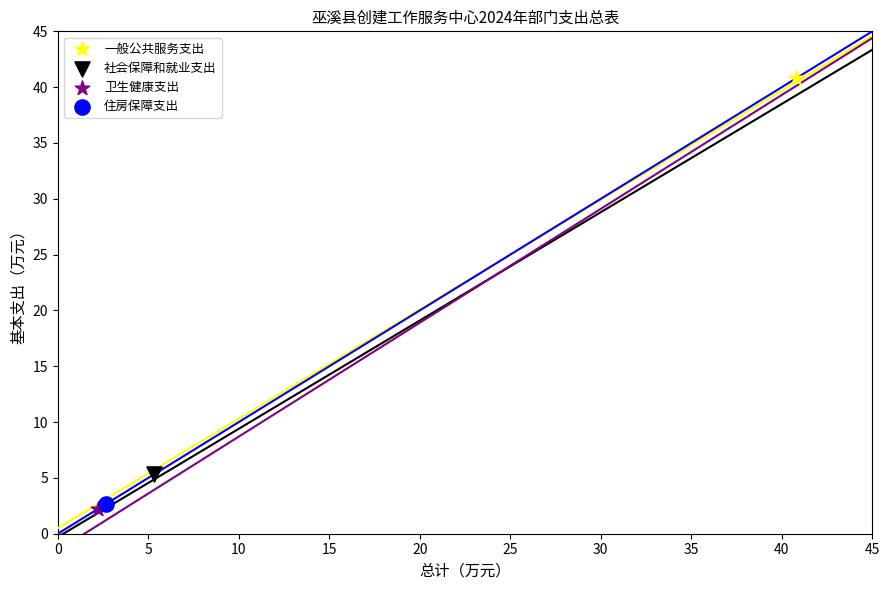

What are all the series names shown in the legend?

一般公共服务支出, 社会保障和就业支出, 卫生健康支出, 住房保障支出